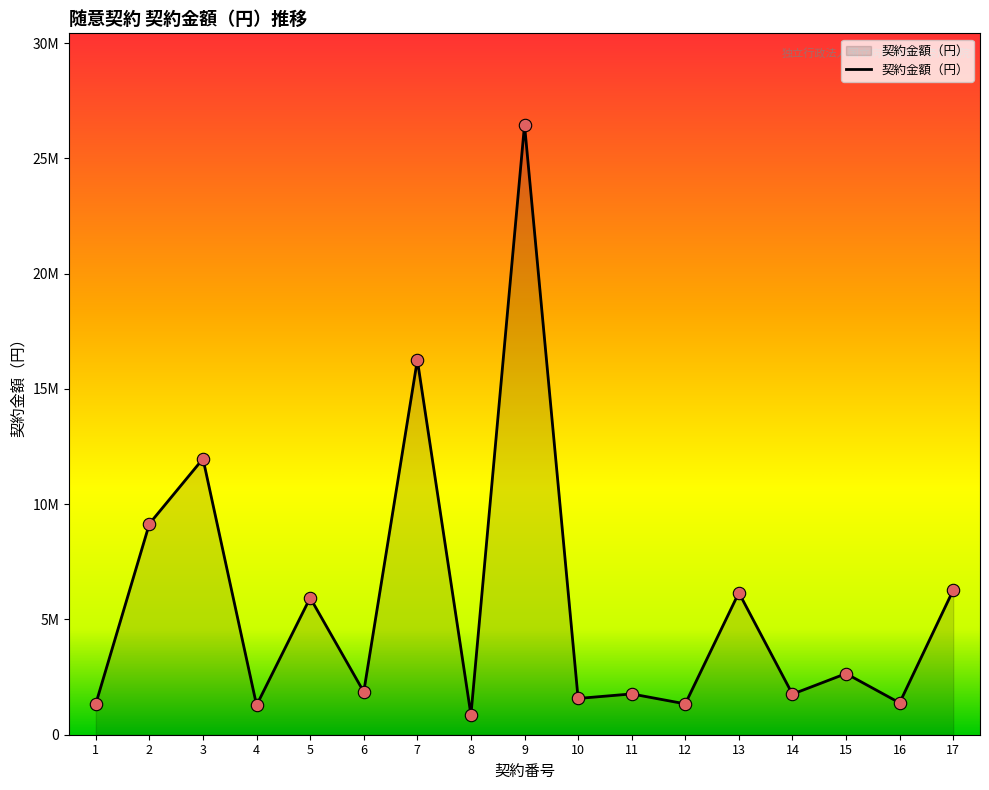

What is the ratio of the value at 2 to the value at 11?

5.2